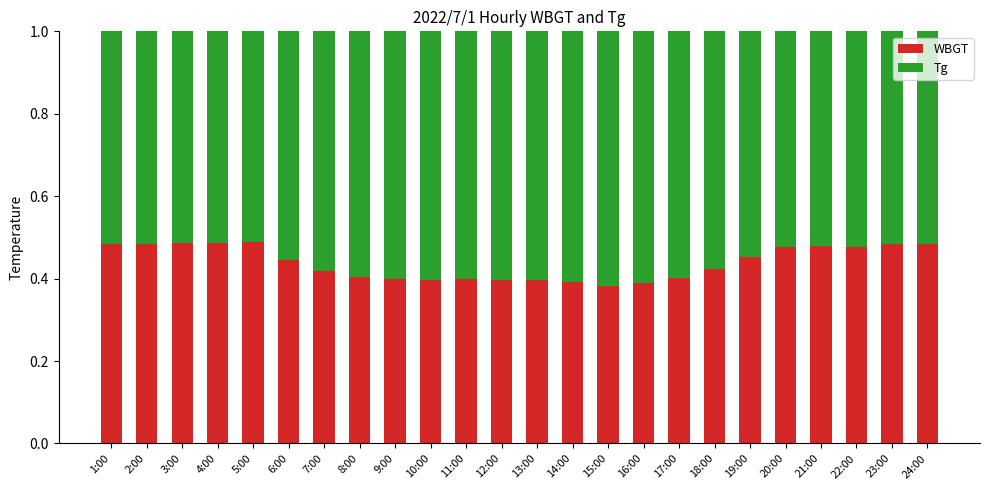

What is the total value across all series at 11:00?

1.0